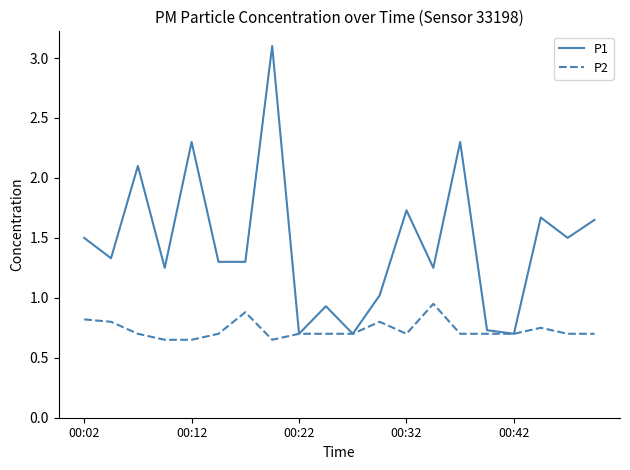

Which series has the widest spread of values?

P1